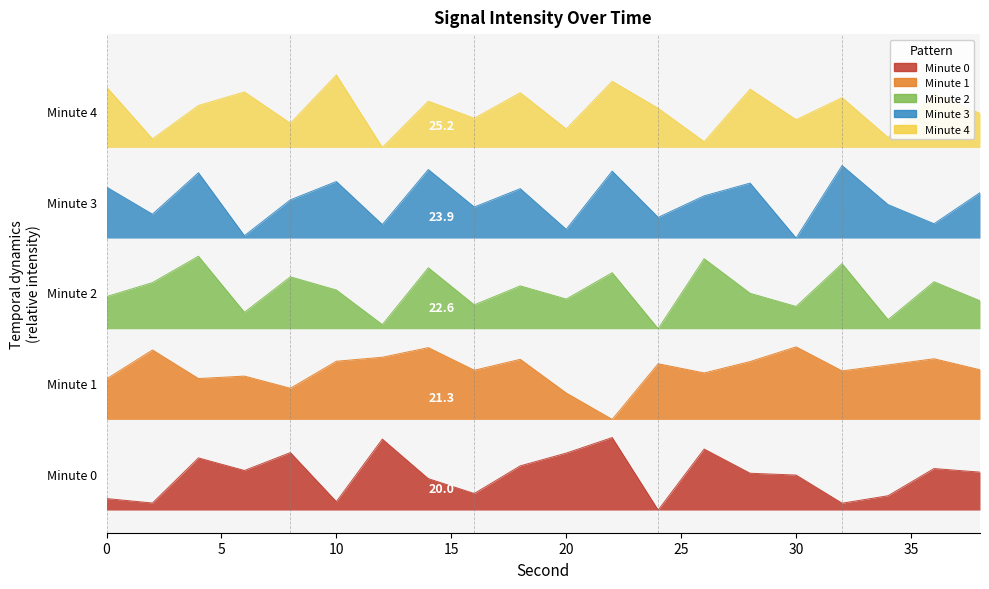

At which category is the sum across all series the highest?

14